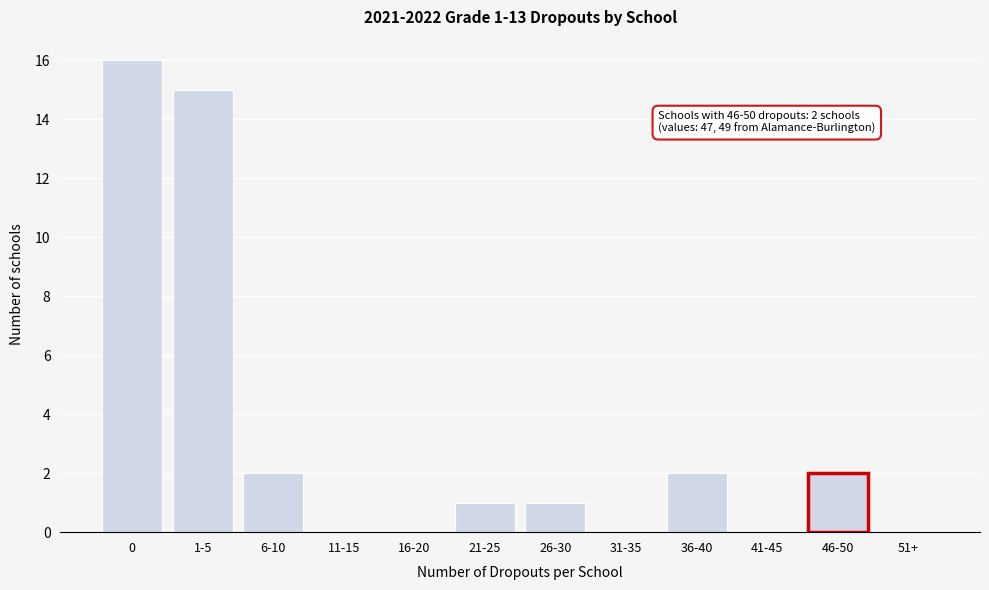

Reading left to right, extract all data points from this chart.

0=16	1-5=15	6-10=2	11-15=0	16-20=0	21-25=1	26-30=1	31-35=0	36-40=2	41-45=0	46-50=2	51+=0